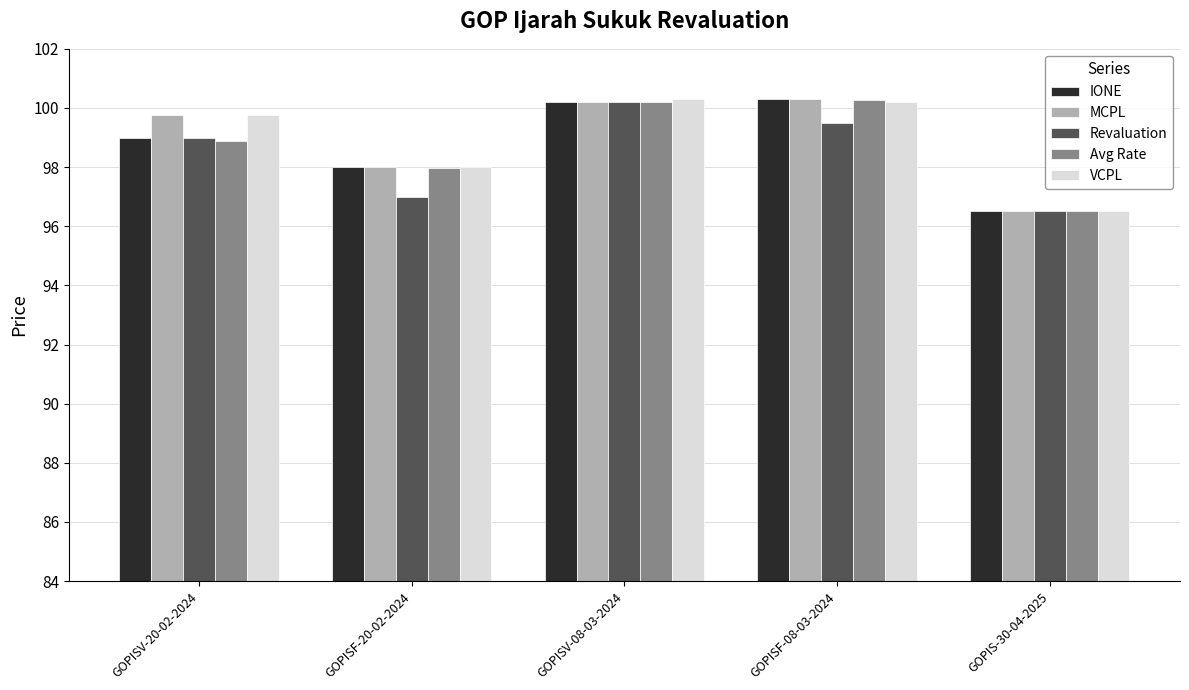

Which series changed the most between GOPISV-20-02-2024 and GOPISV-08-03-2024?

Avg Rate